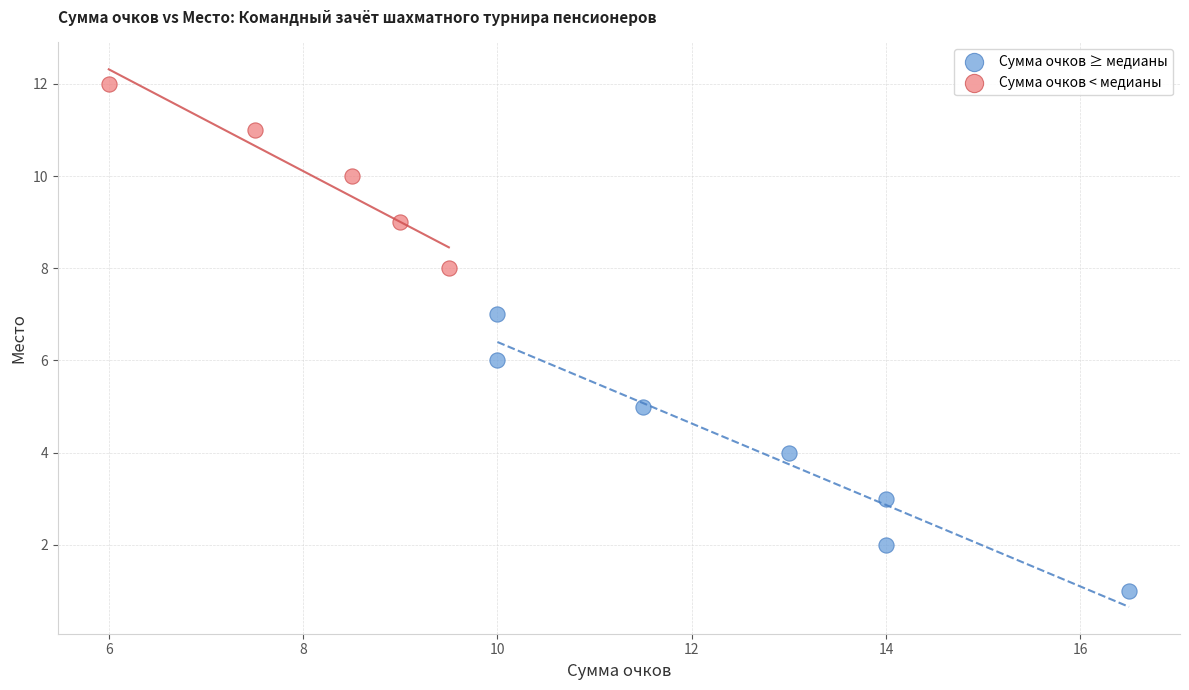

Which series has the largest Y range (max minus min)?

Сумма очков ≥ медианы